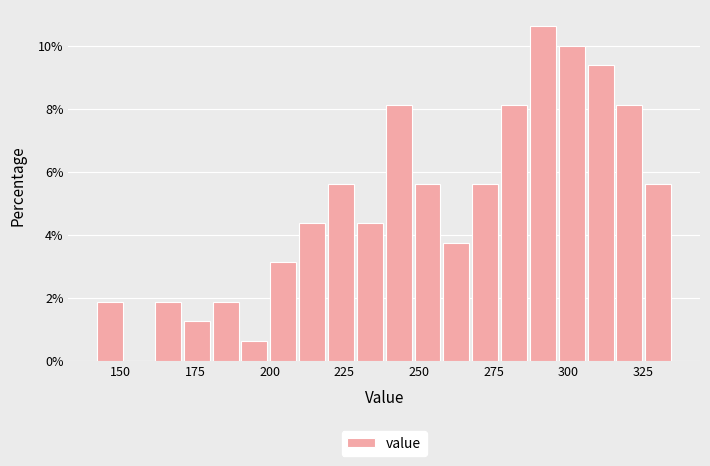

Read against the x-axis, roughly where is the centre of the tallest bar?

290